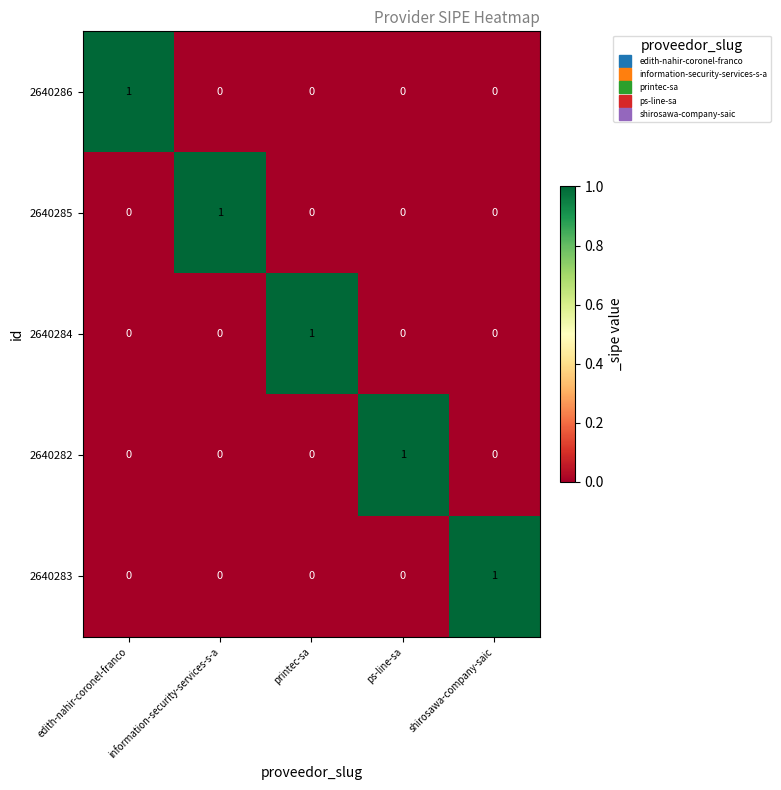

Which category has the highest value in the 2640284 series?

printec-sa